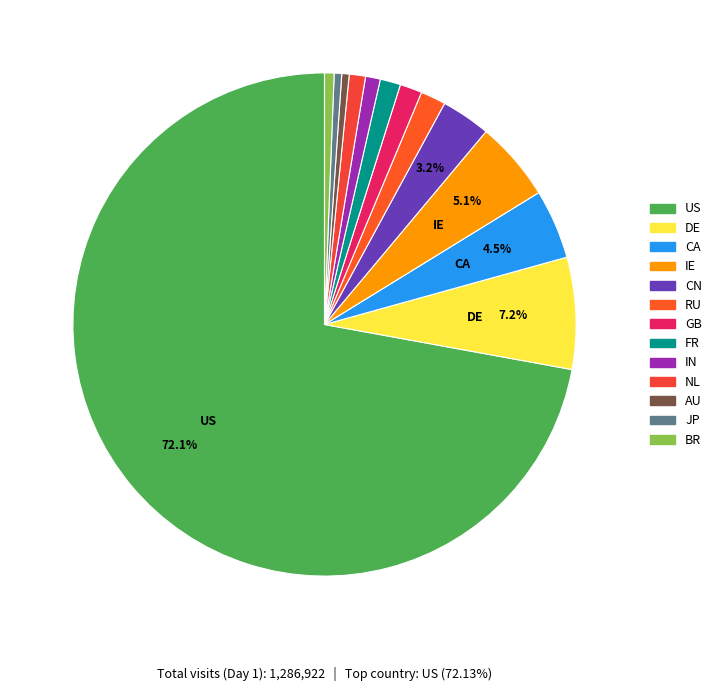

Approximately how many times larger is the value at IN compared to GB?

0.7